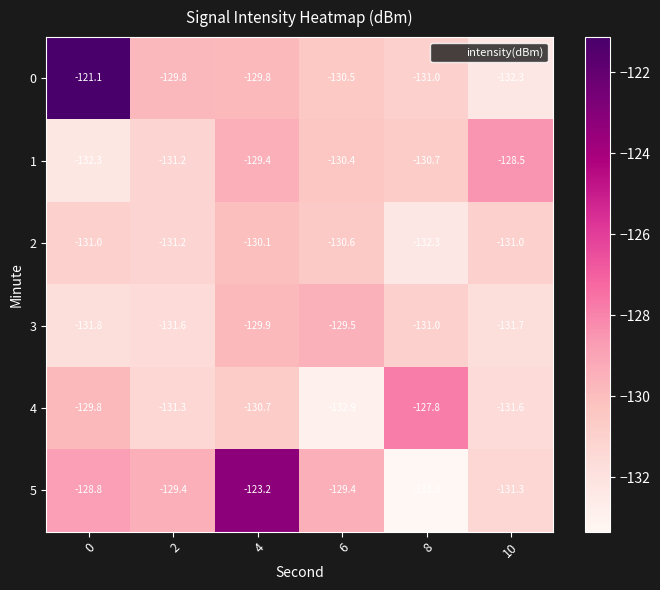

At which label does 1 first exceed -130?

4